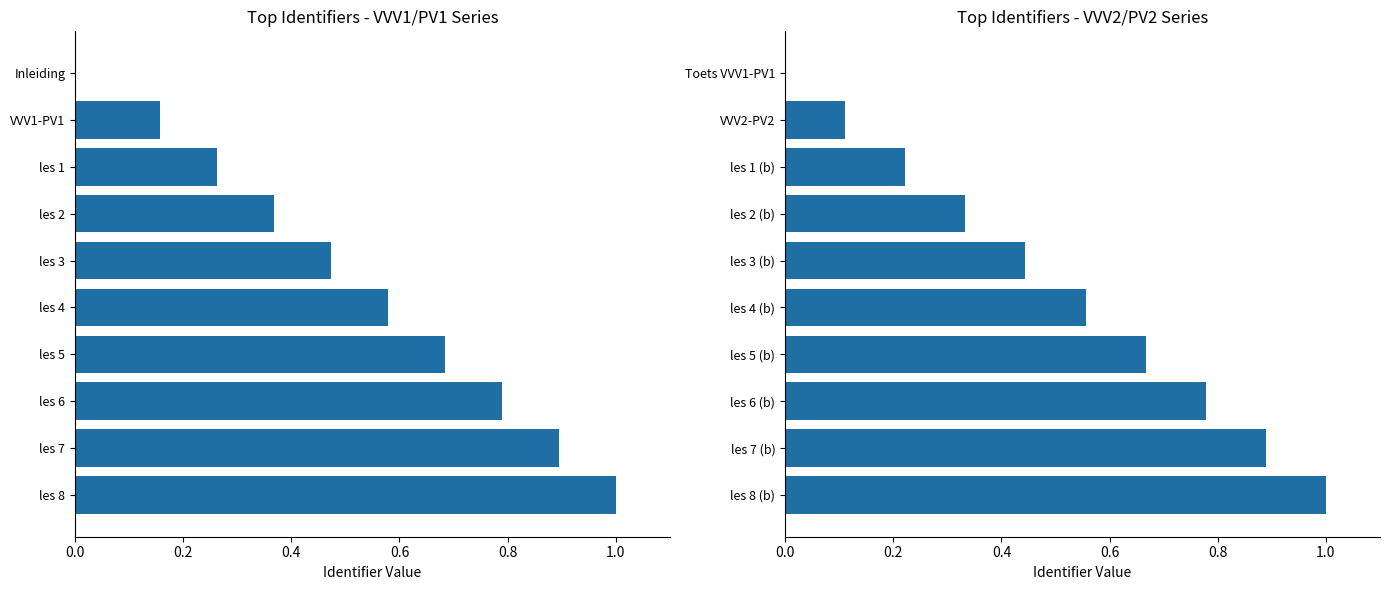

Count the Identifier (VVV2) values in the range 0 to 1.

10